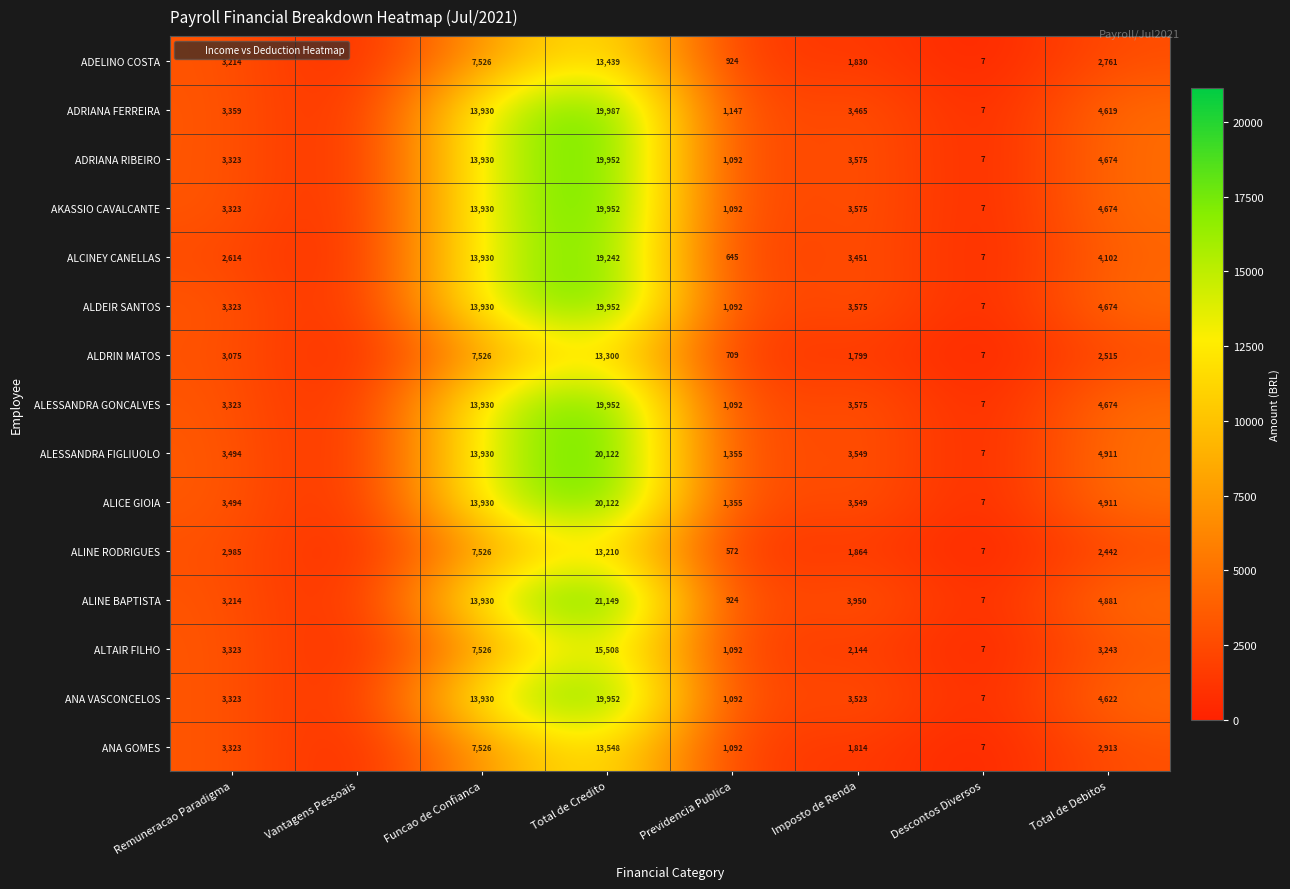

What is the sum of the ADRIANA RIBEIRO values at Imposto de Renda and Funcao de Confianca?

17504.4